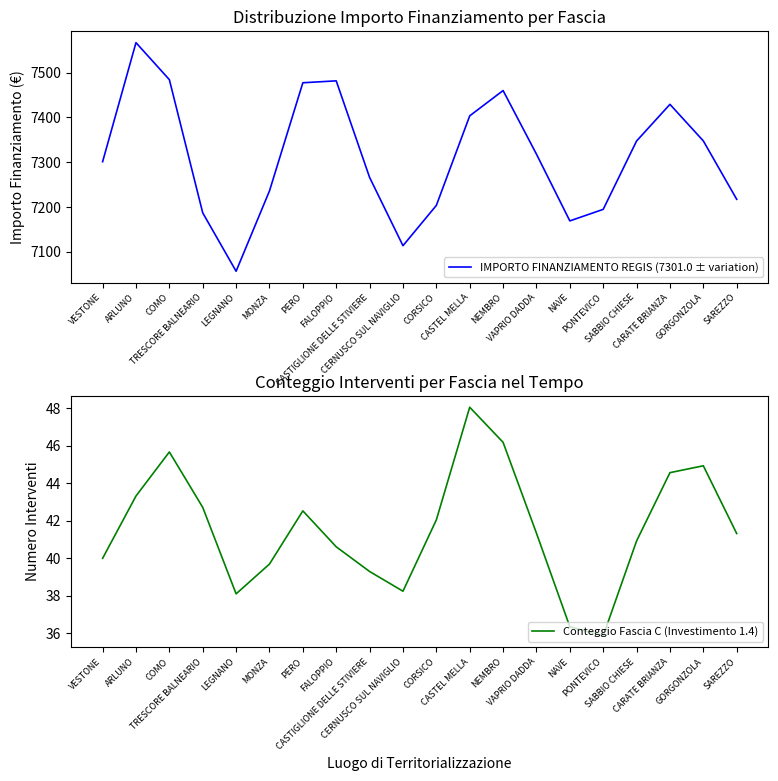

Count the number of data series in this chart.

2